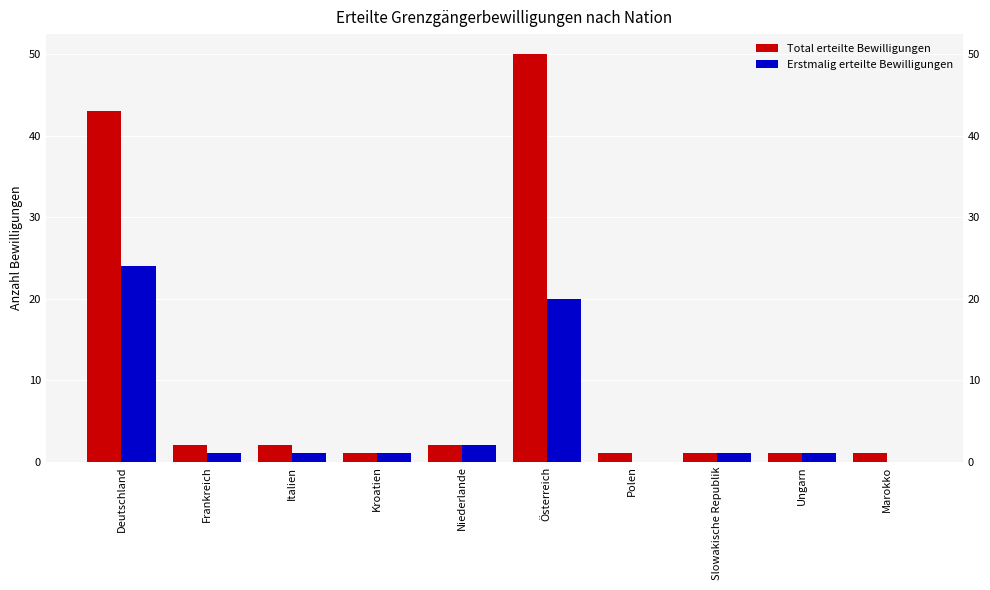

At which category is the sum across all series the highest?

Österreich